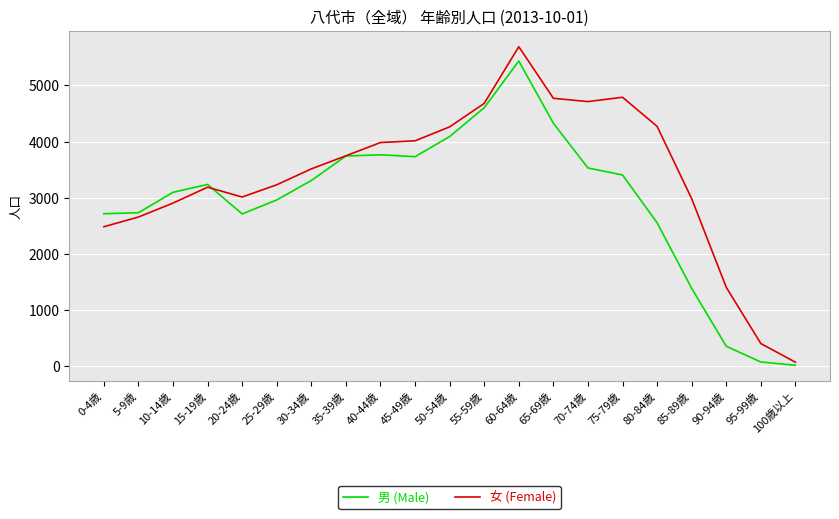

What is the total value across all series at 85-89歳?

4370